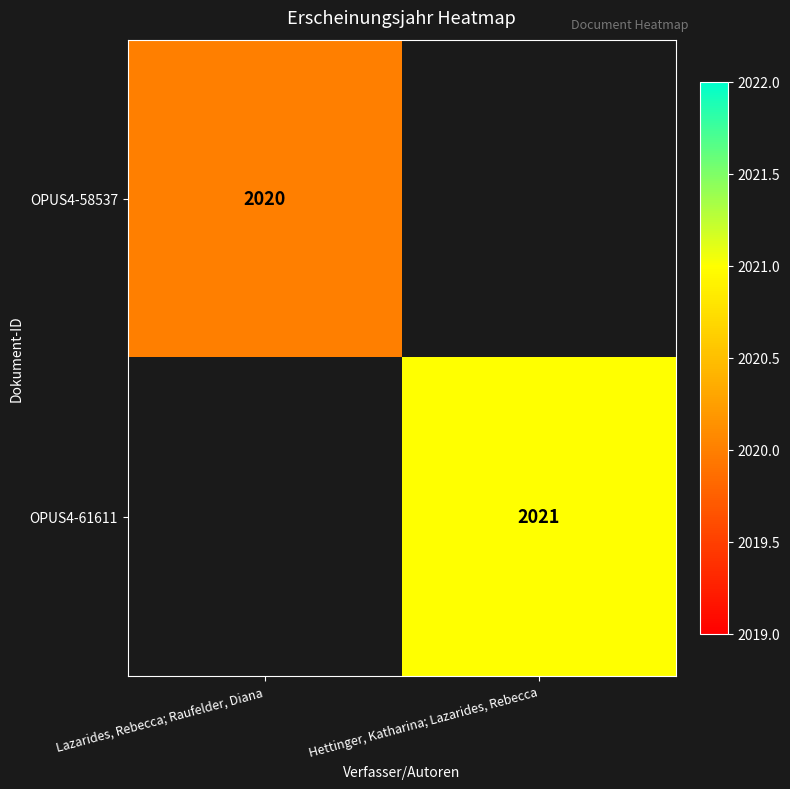

How many series are shown in this chart?

2